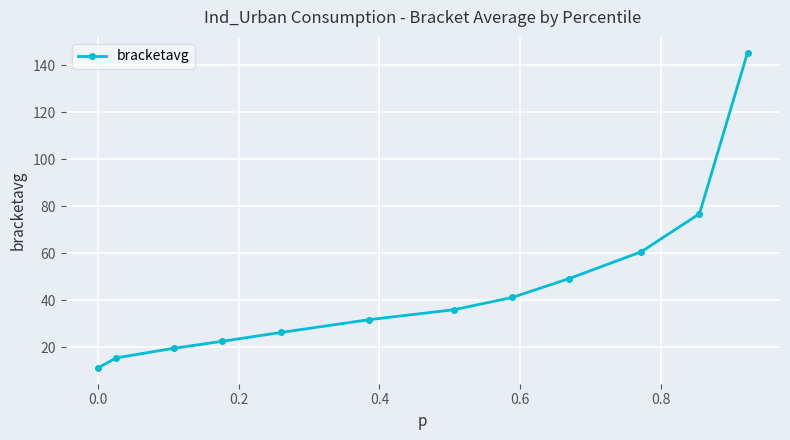

What is the smallest value displayed?

11.1